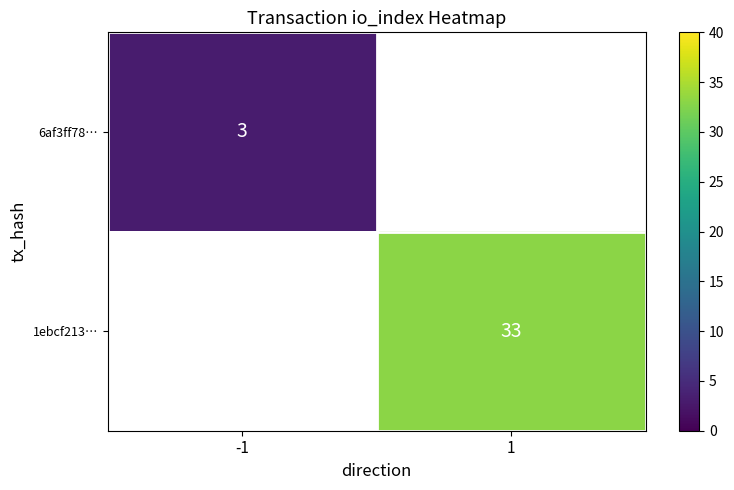

The 6af3ff78… series shows 3 at -1. True or false?

True